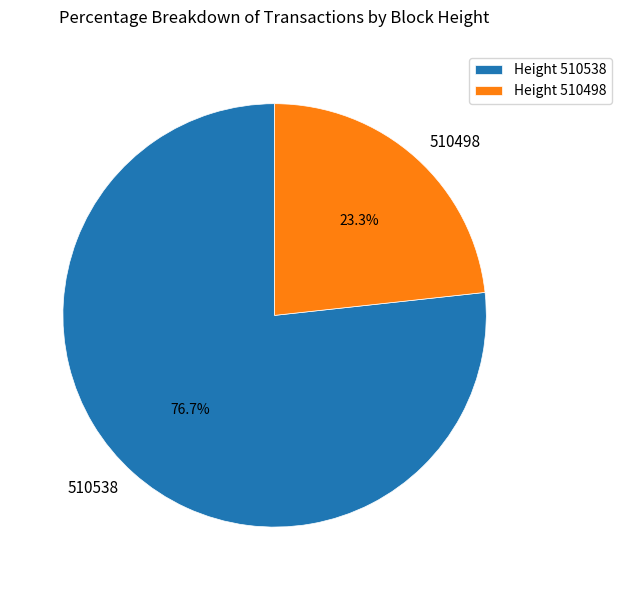

Is there a majority slice in this chart?

Yes